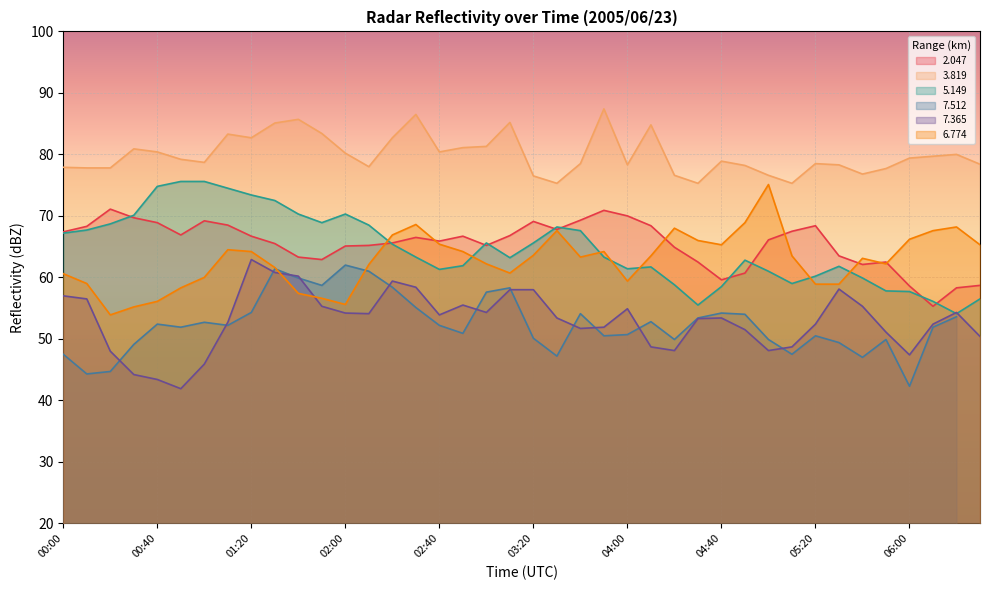

Is it true that 2.047 equals 69.1 at 03:20?

True